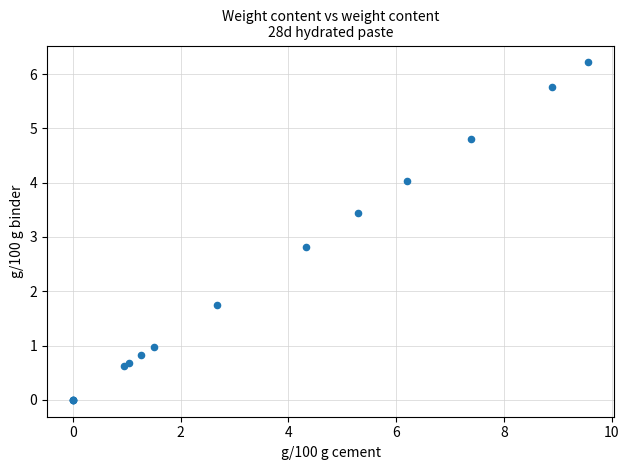

What Y value in the scatter plot is closest to 3?

2.8